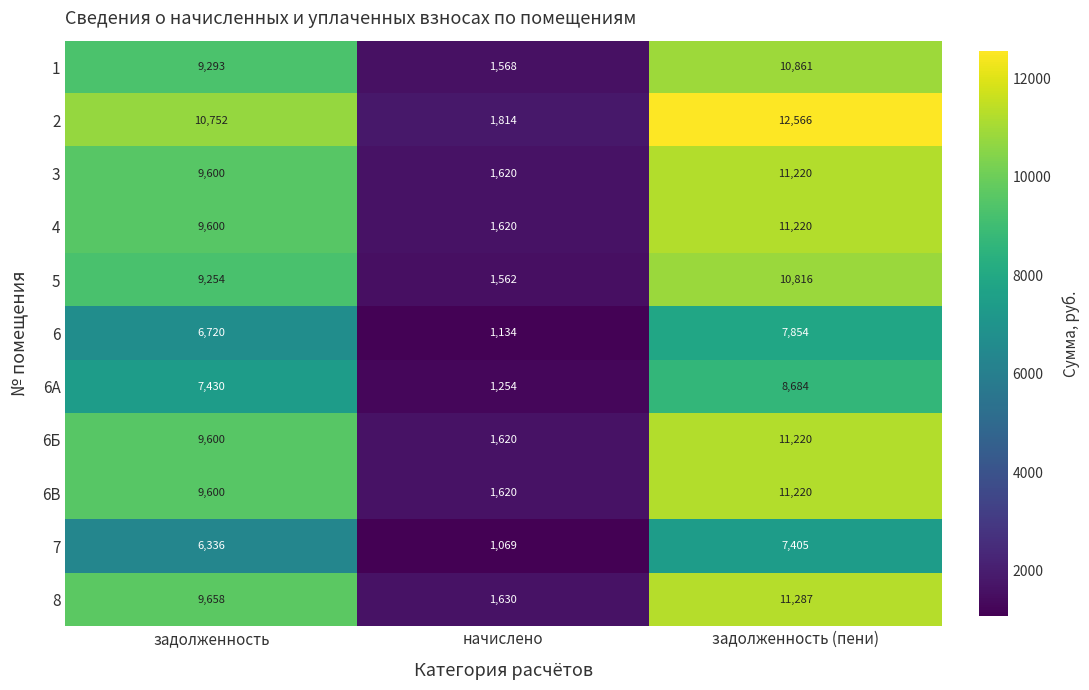

What value does the 3 series have at задолженность?

9600